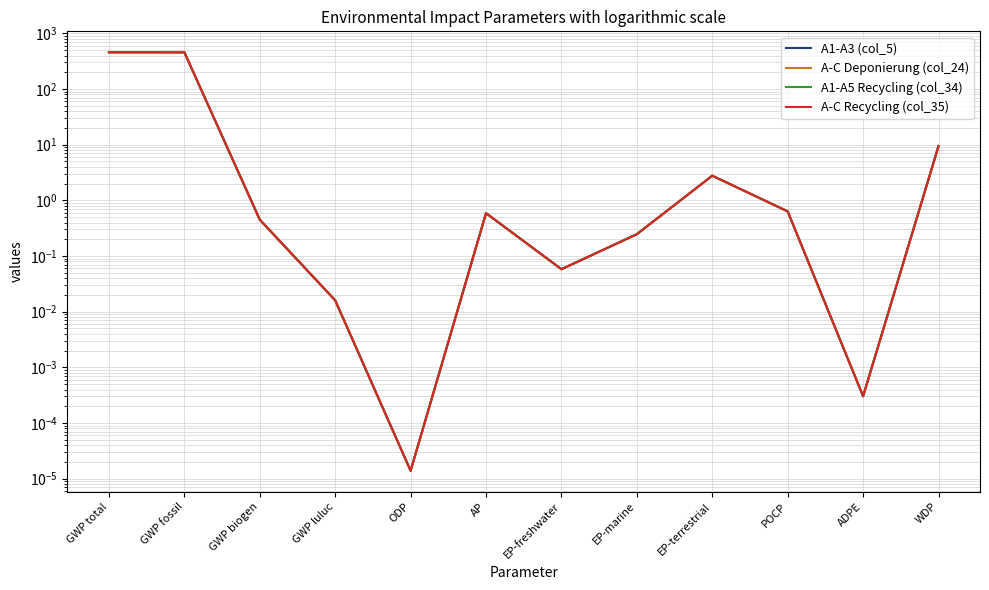

True or false: A-C Deponierung (col_24) has a value of 9.4 at WDP.

True